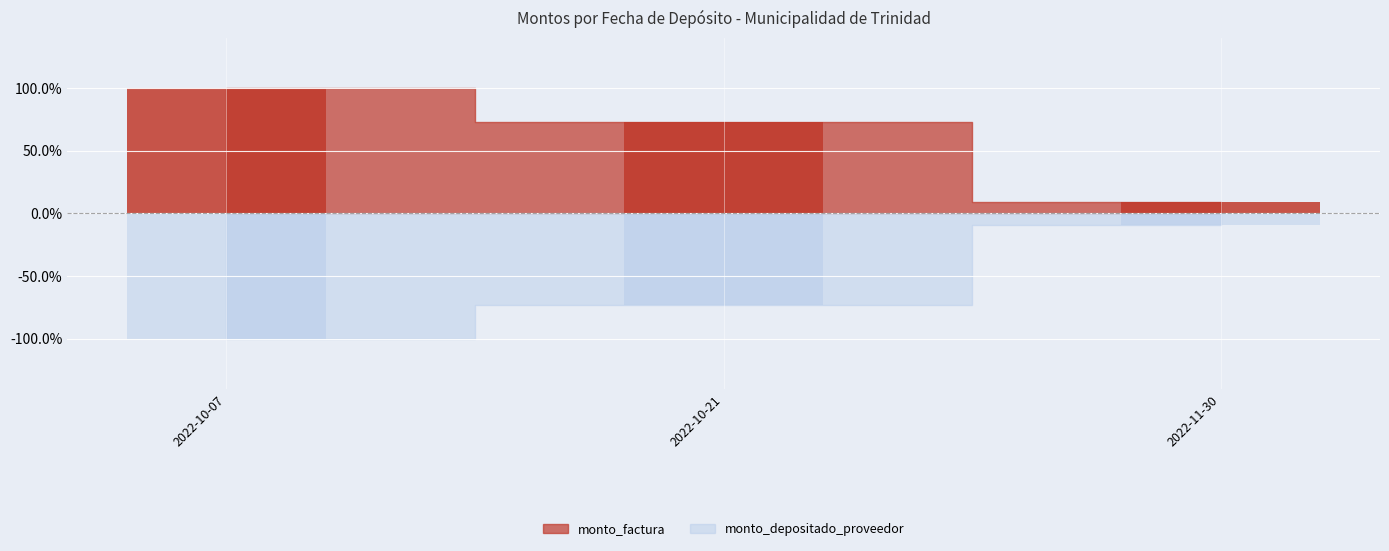

What value does the monto_depositado_proveedor series have at 2022-11-30?

-9.1